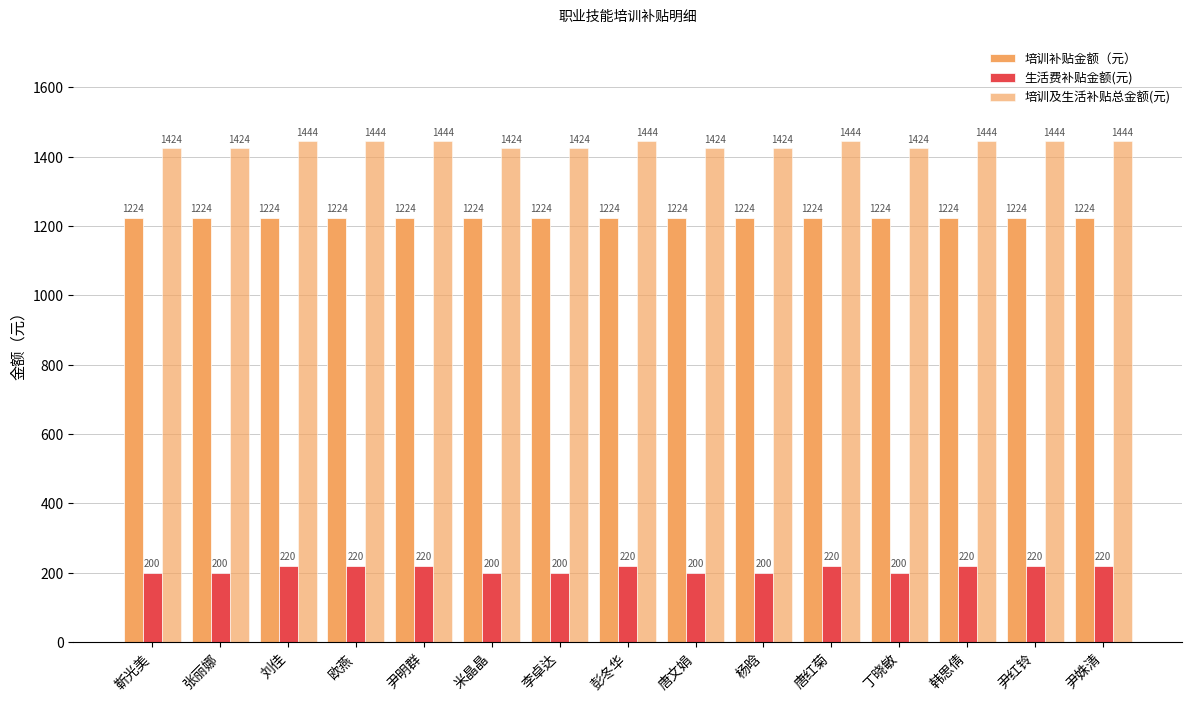

Rank the categories by 培训补贴金额（元） value from highest to lowest.

靳光美, 张丽娜, 刘佳, 欧燕, 尹明群, 米晶晶, 李卓达, 彭冬华, 唐文娟, 杨晗, 唐红菊, 丁晓敏, 韩思倩, 尹红铃, 尹姝清